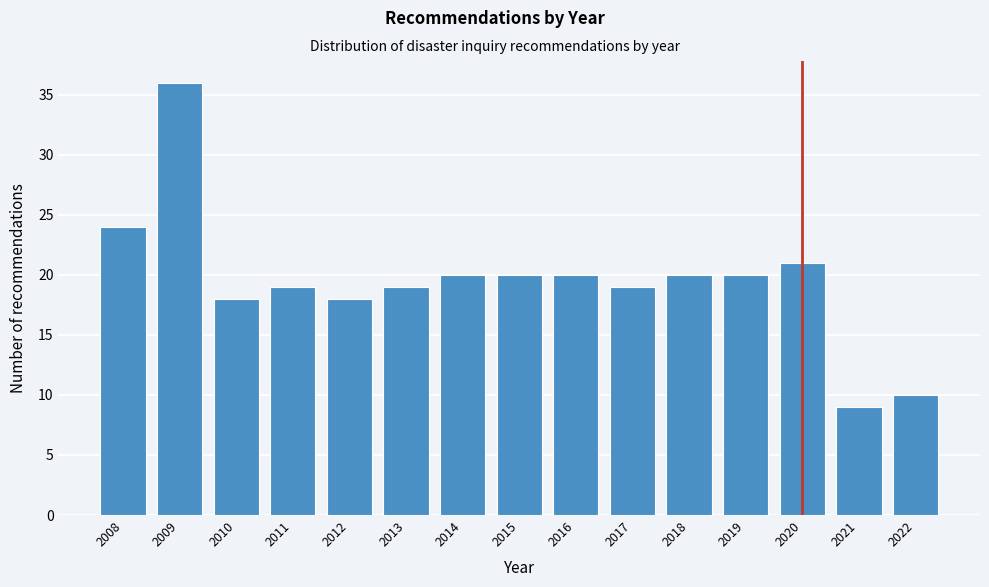

Reading left to right, what are all the values shown in this chart?

24	36	18	19	18	19	20	20	20	19	20	20	21	9	10